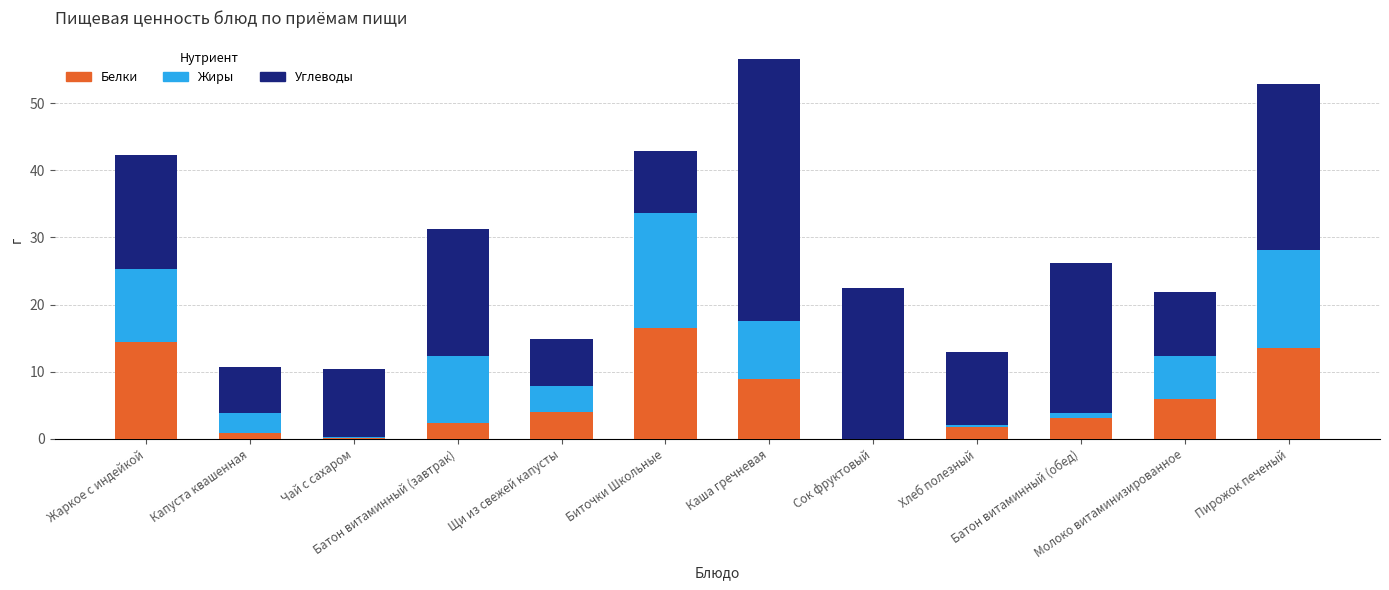

Are the bars grouped side by side (vs. stacked)?

No